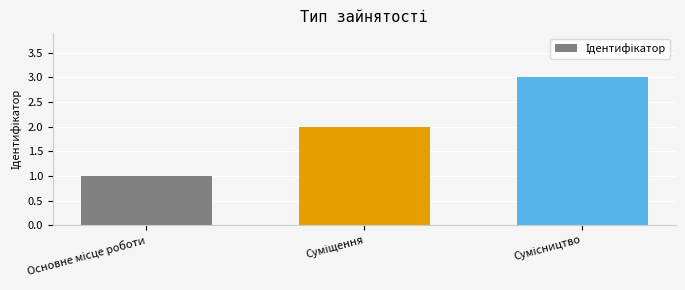

What is the greatest value displayed?

3